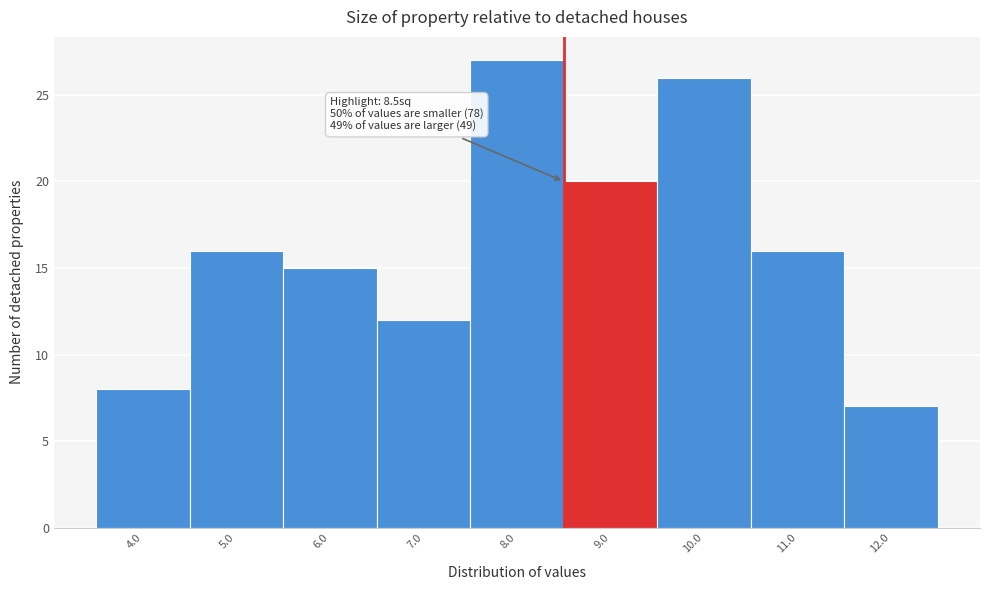

Which range on the x-axis has the tallest bar?

7.5 to 8.5